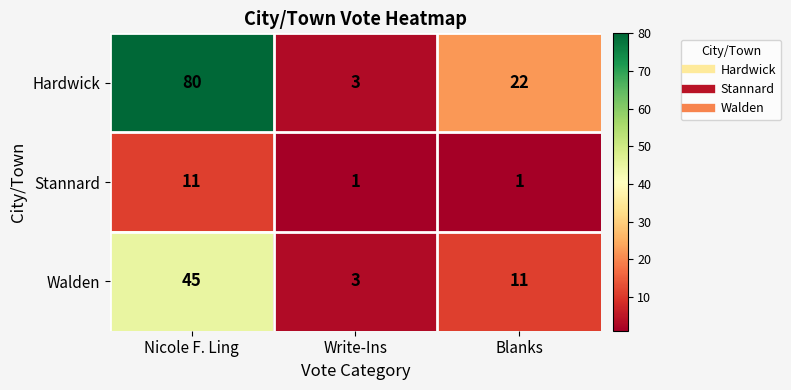

True or false: Walden has a value of 11 at Blanks.

True